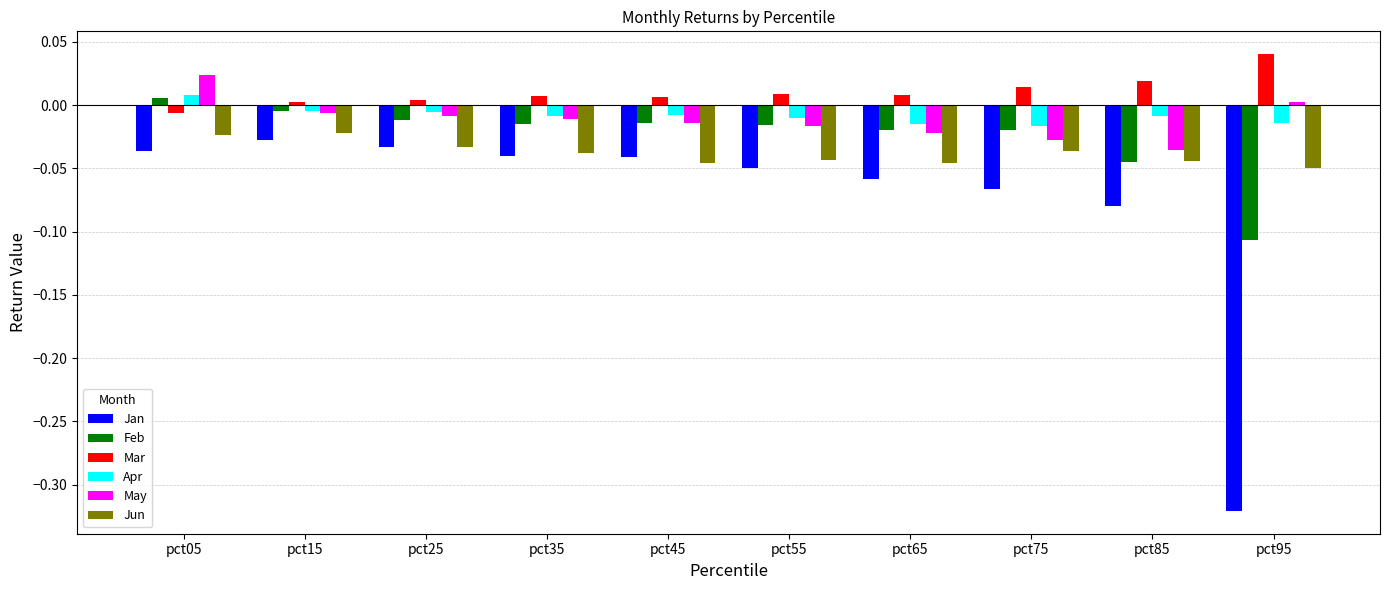

The value of Mar at pct95 is 0.0. True or false?

True